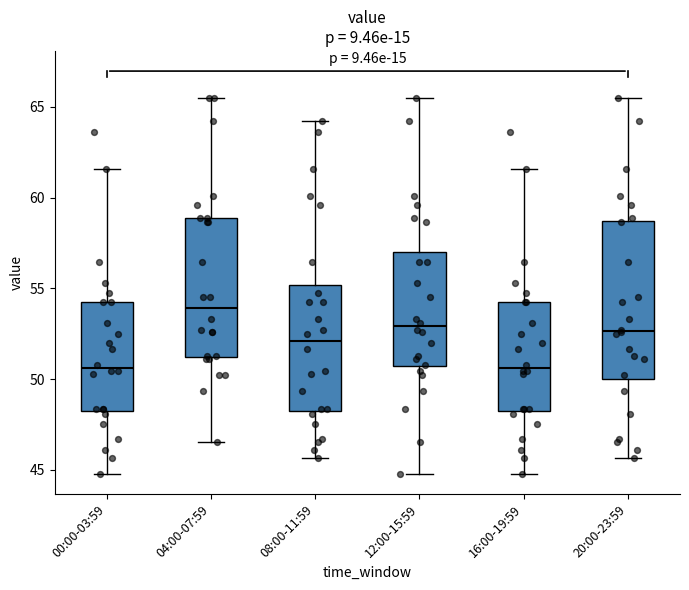

Which box is the tallest, from its lower edge to its upper edge?

20:00-23:59